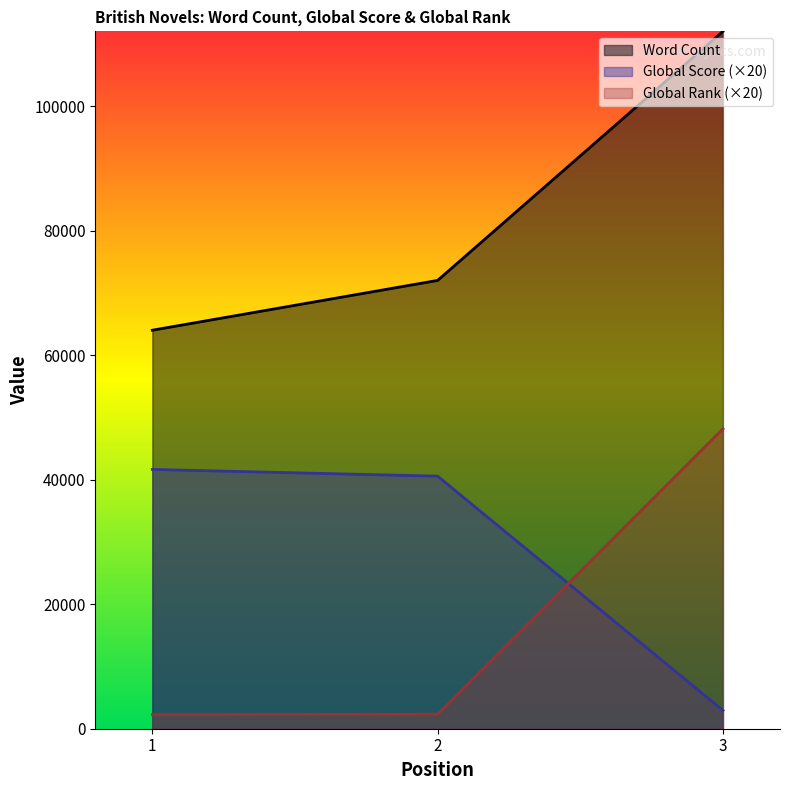

Rank the categories by Global Score value from highest to lowest.

1, 2, 3